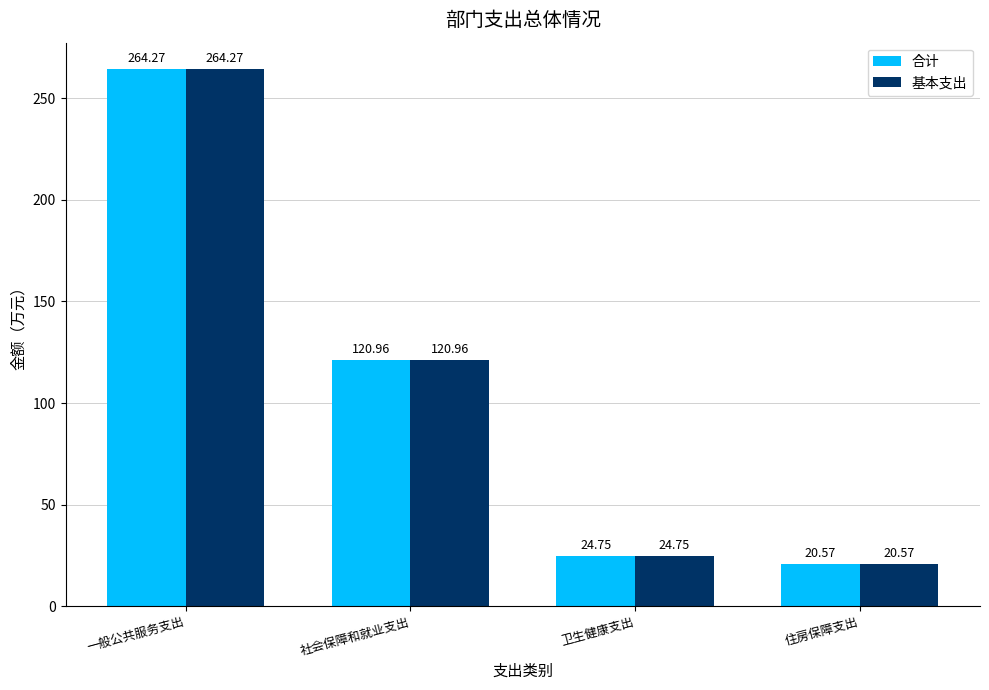

How many bars are there in each group?

2